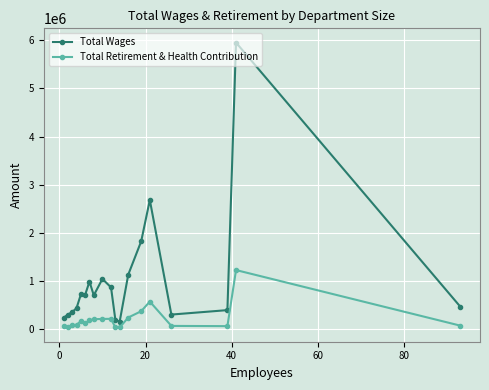

What is the highest value of the Total Retirement & Health Contribution series?

1228518